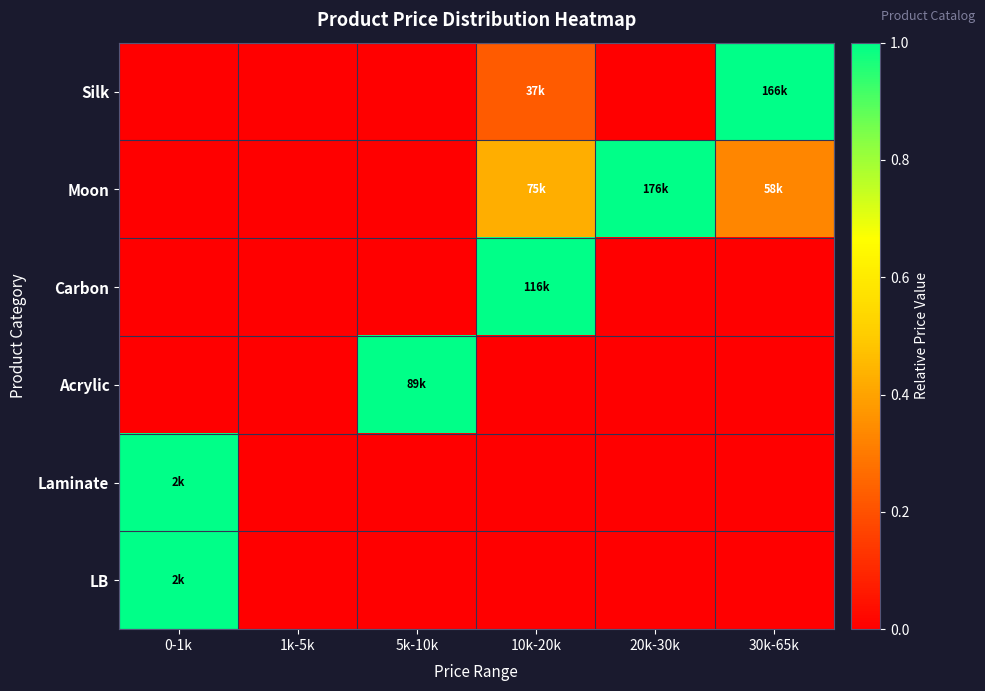

Between 10k-20k and 1k-5k, which is larger?

10k-20k